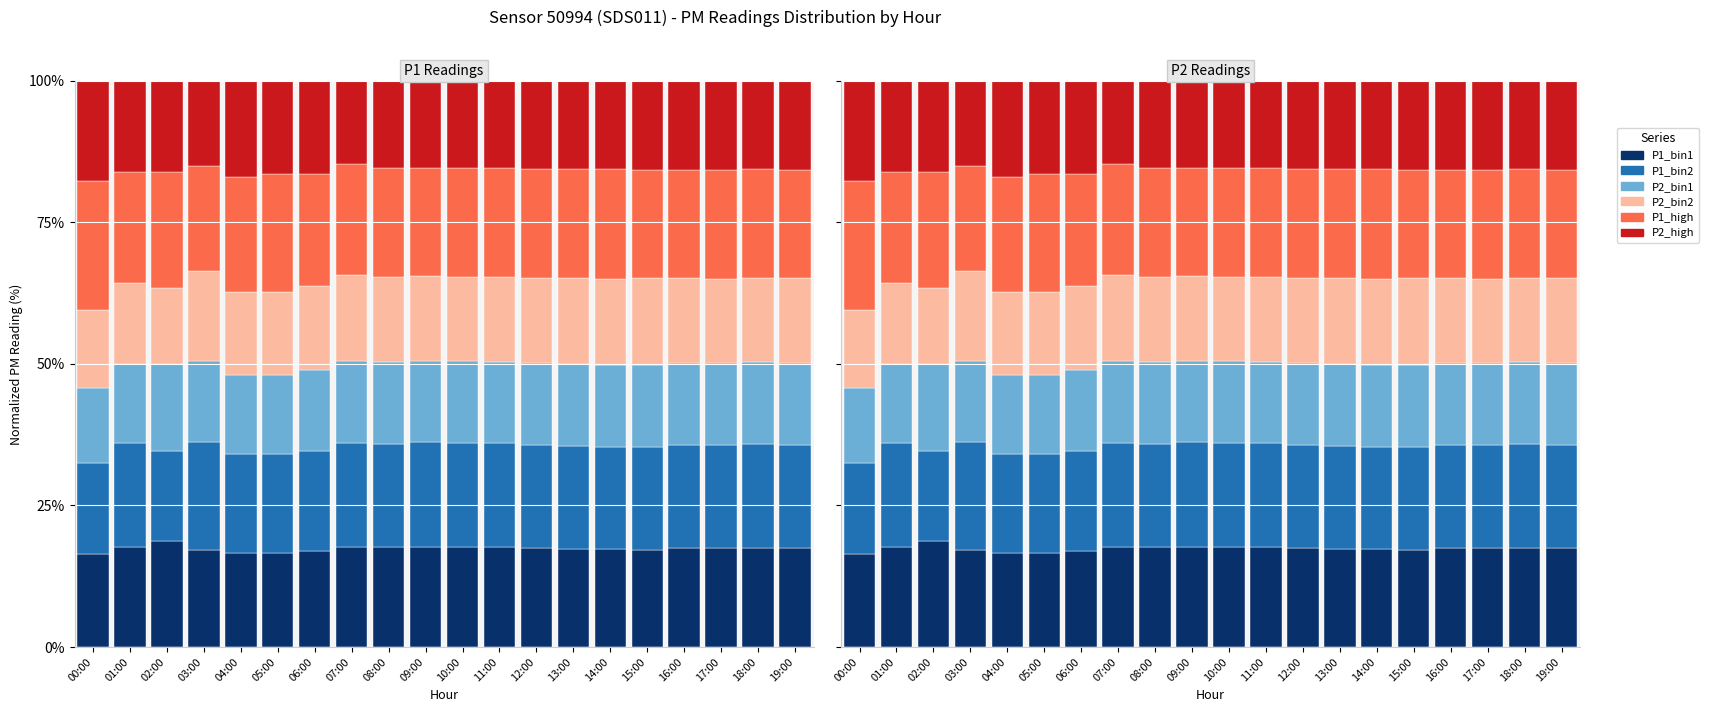

How many groups of bars are there?

20